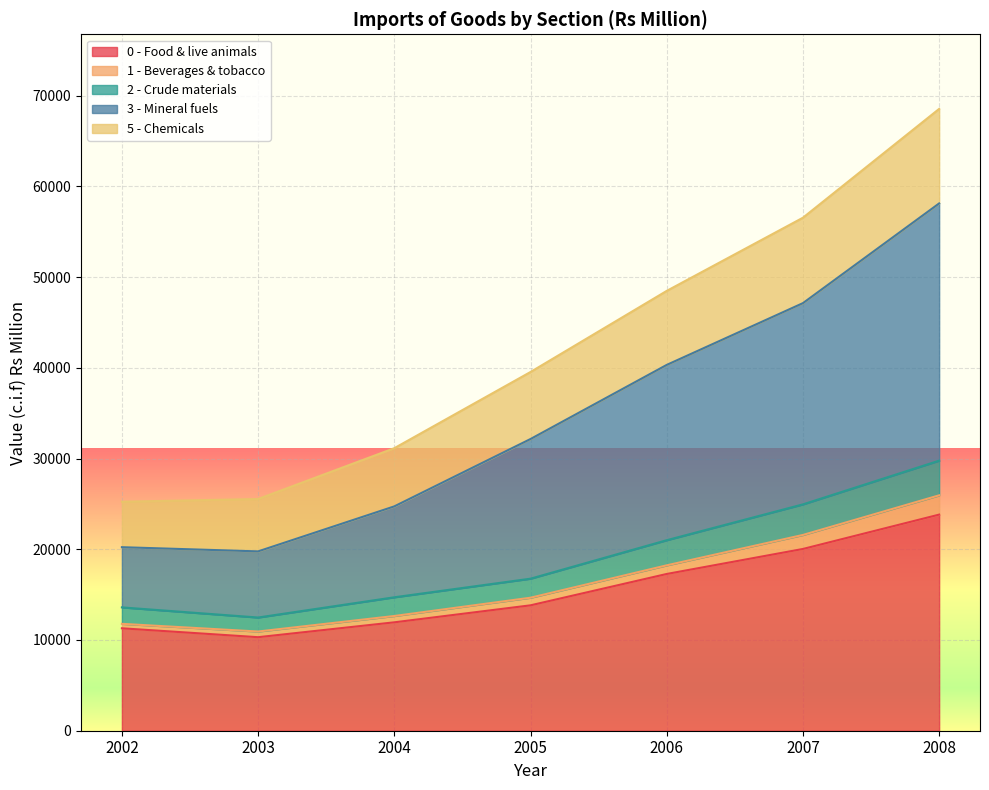

Does the chart display data point markers on the line(s)?

No